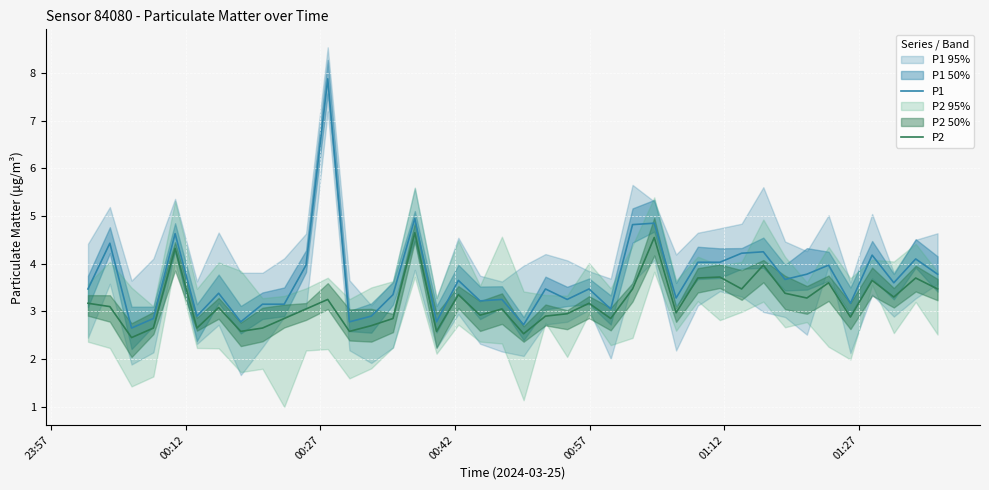

What is the highest value of the P1 series?

7.9